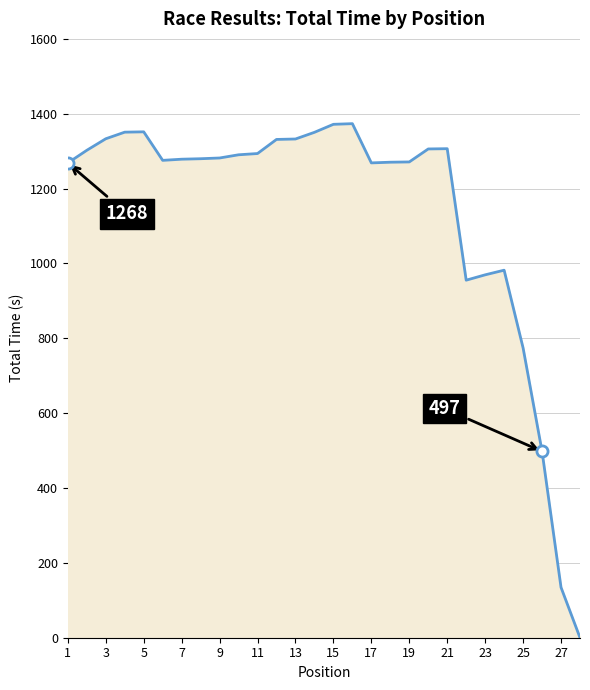

How many interior local peaks (higher than both neighbors) does the data have?

4